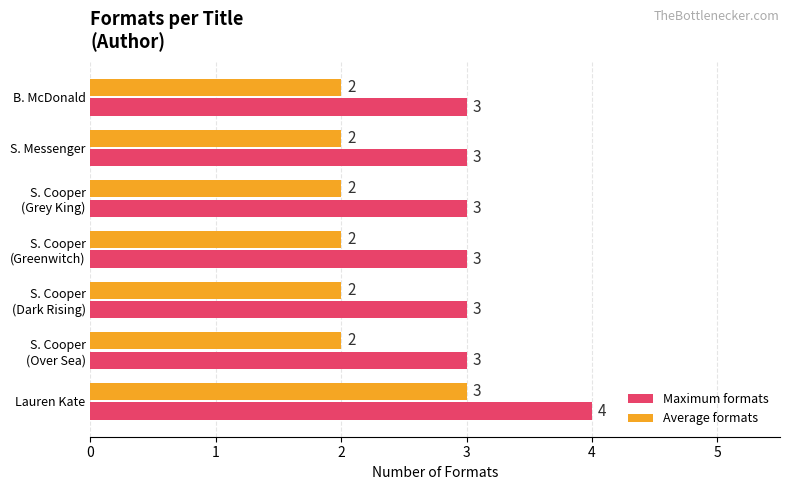

List the series in order of their overall mean, highest first.

Maximum formats, Average formats